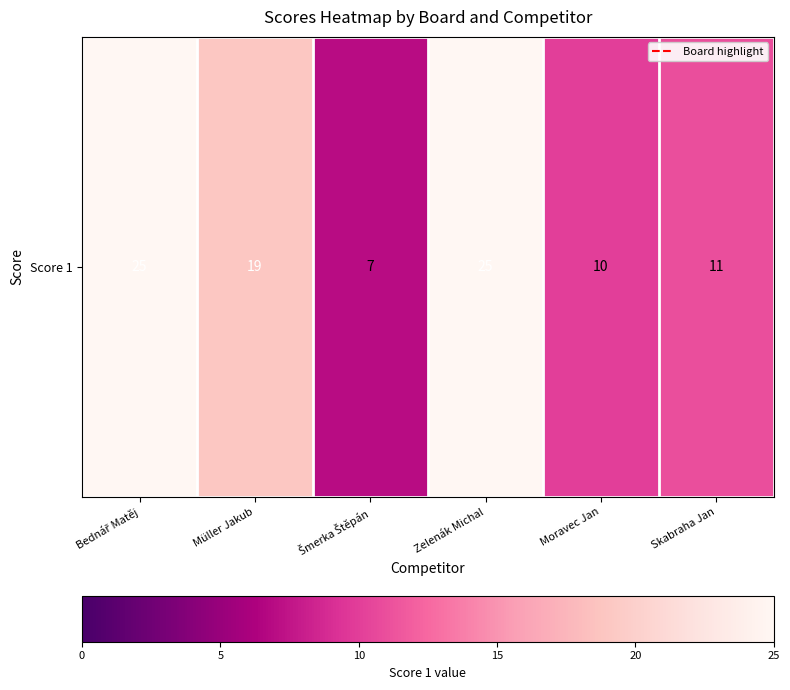

Which has a higher value, Müller Jakub or Moravec Jan?

Müller Jakub